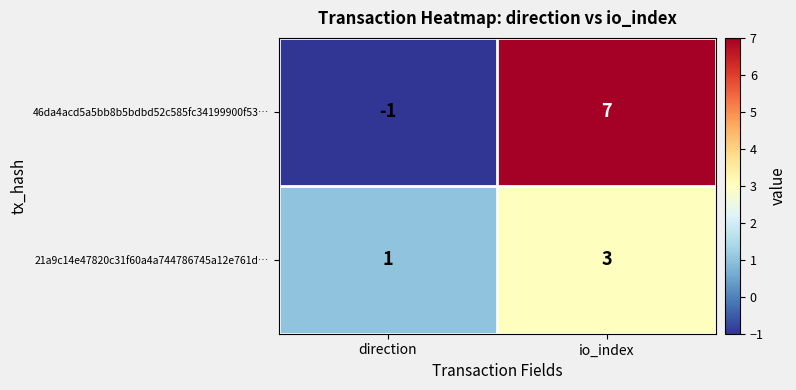

Which series has the largest total across all categories?

46da4acd5a5bb8b5bdbd52c585fc34199900f53…